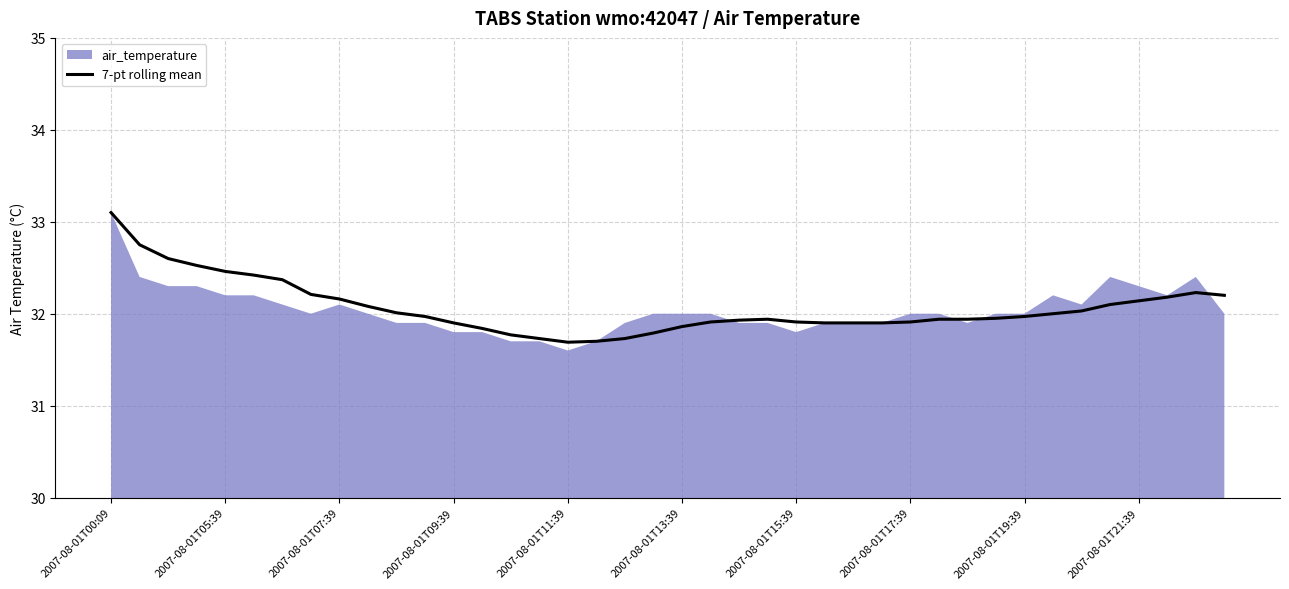

What is the average value?

32.1